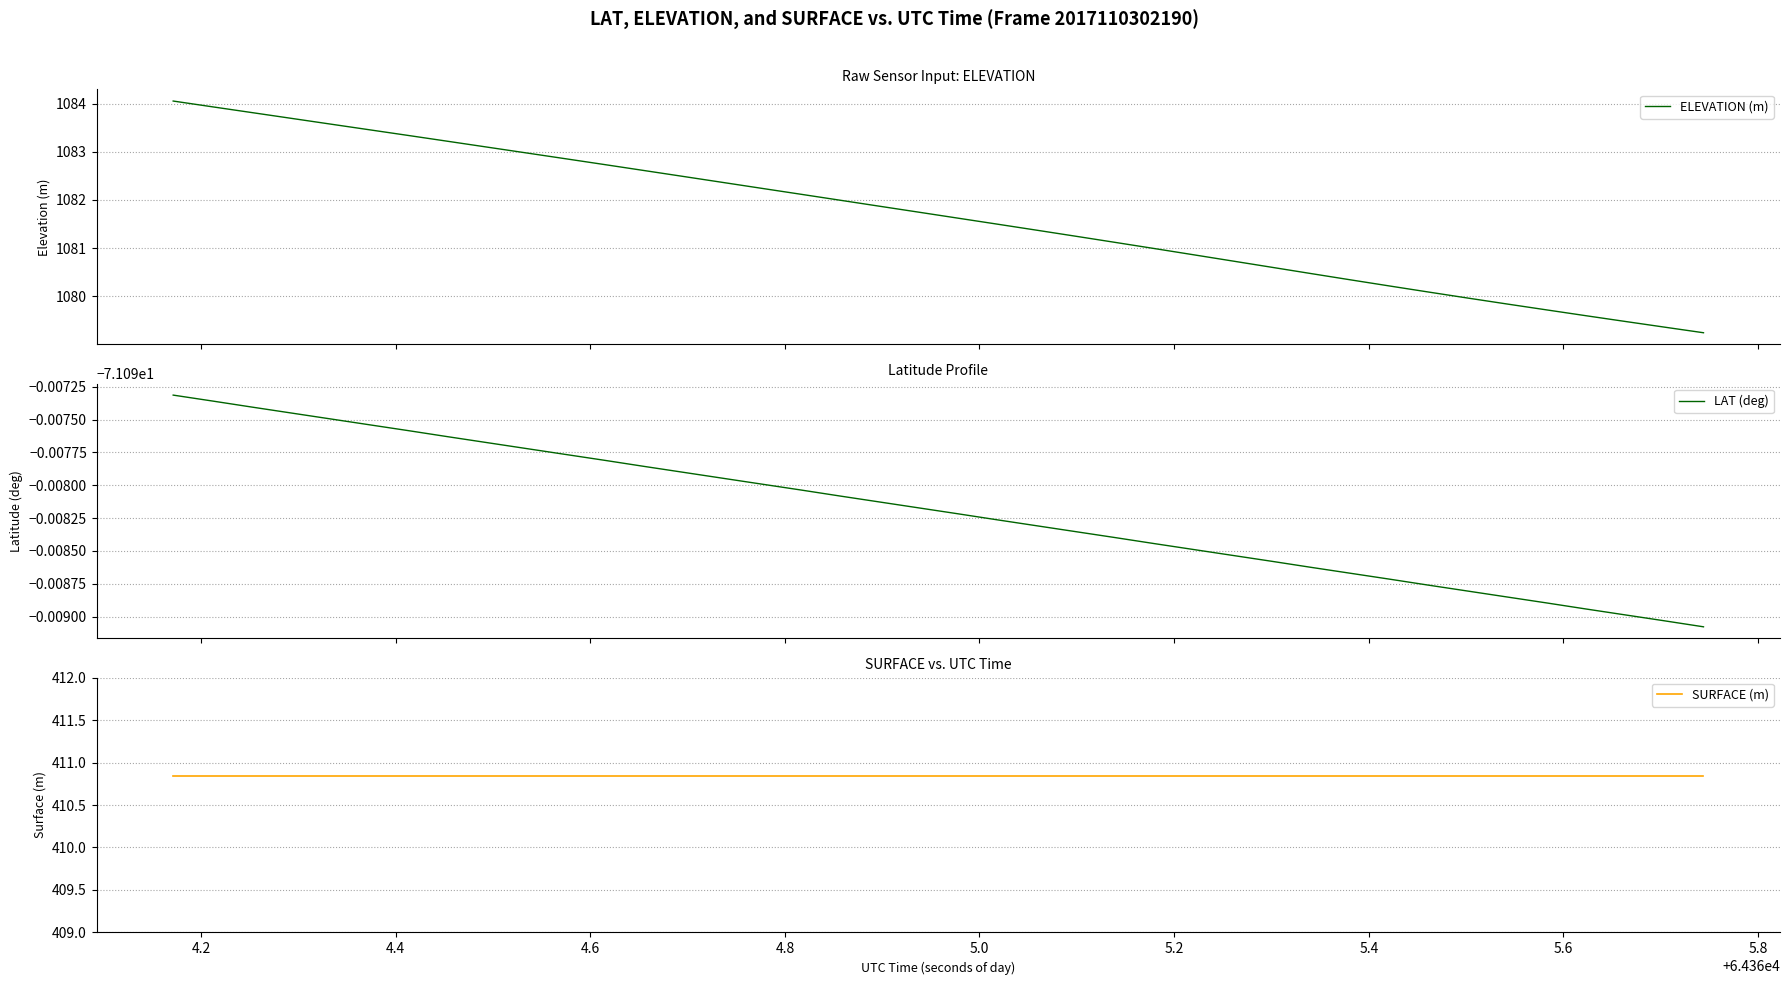

Rank the series by their average value, from highest to lowest.

ELEVATION (m), SURFACE (m), LAT (deg)